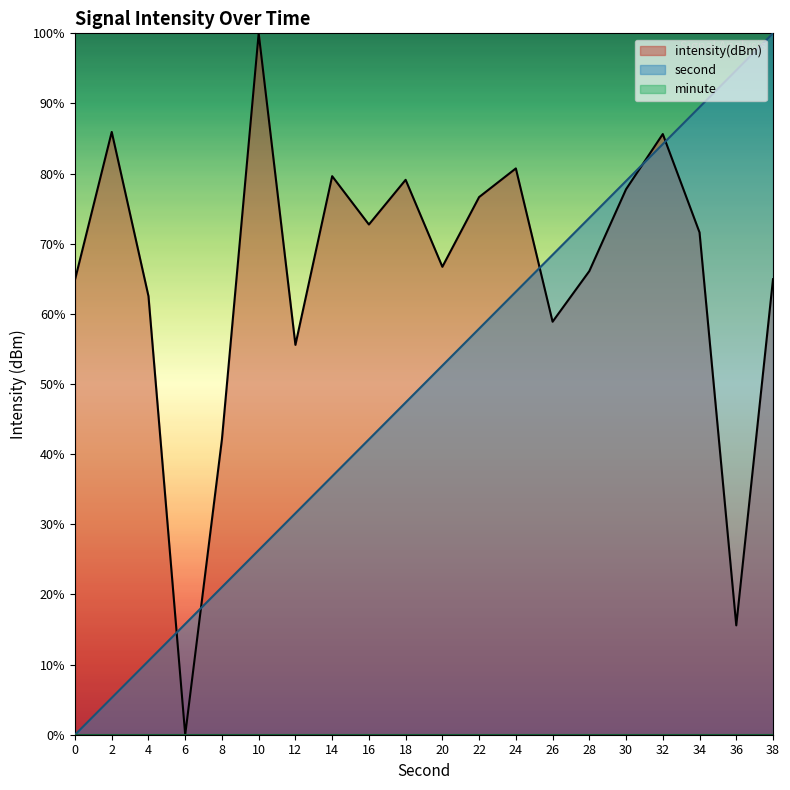

What is the difference between the maximum and minimum values in the intensity series?

100.0